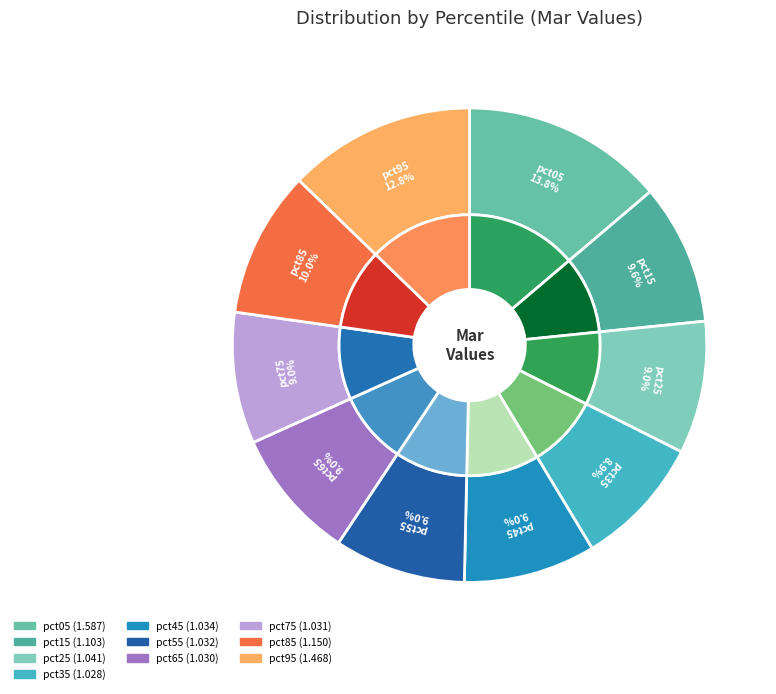

Which category has the biggest portion of the pie?

pct05